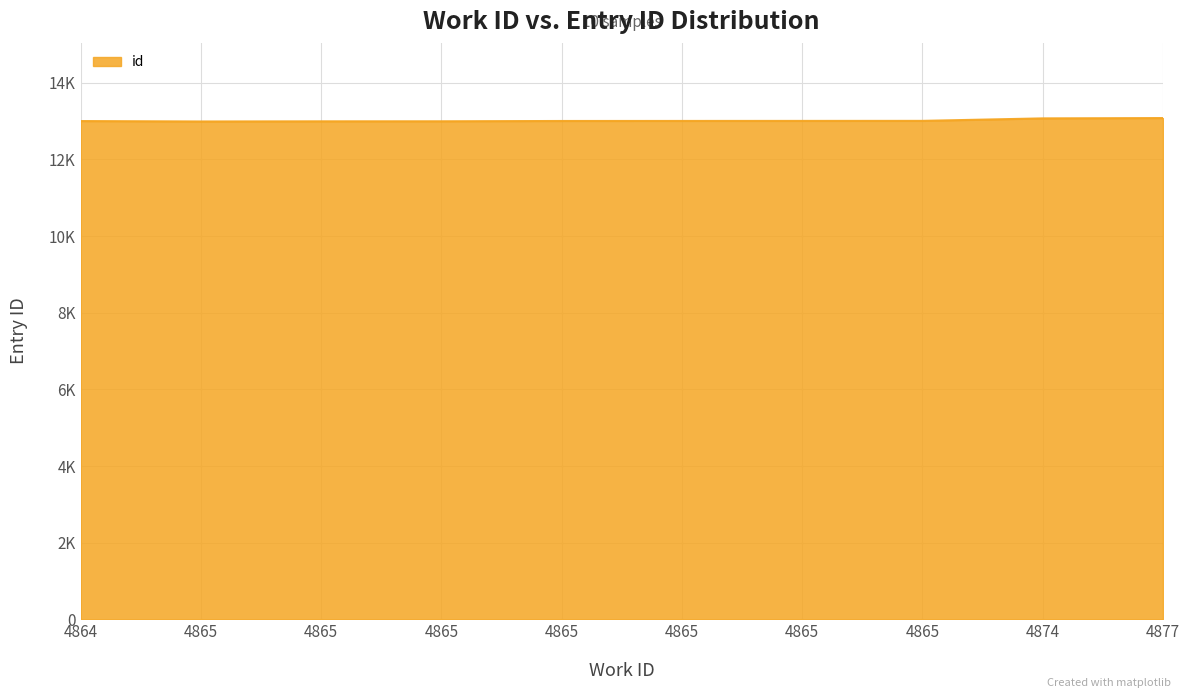

Is it true that the value at 4865 is 5416?

False